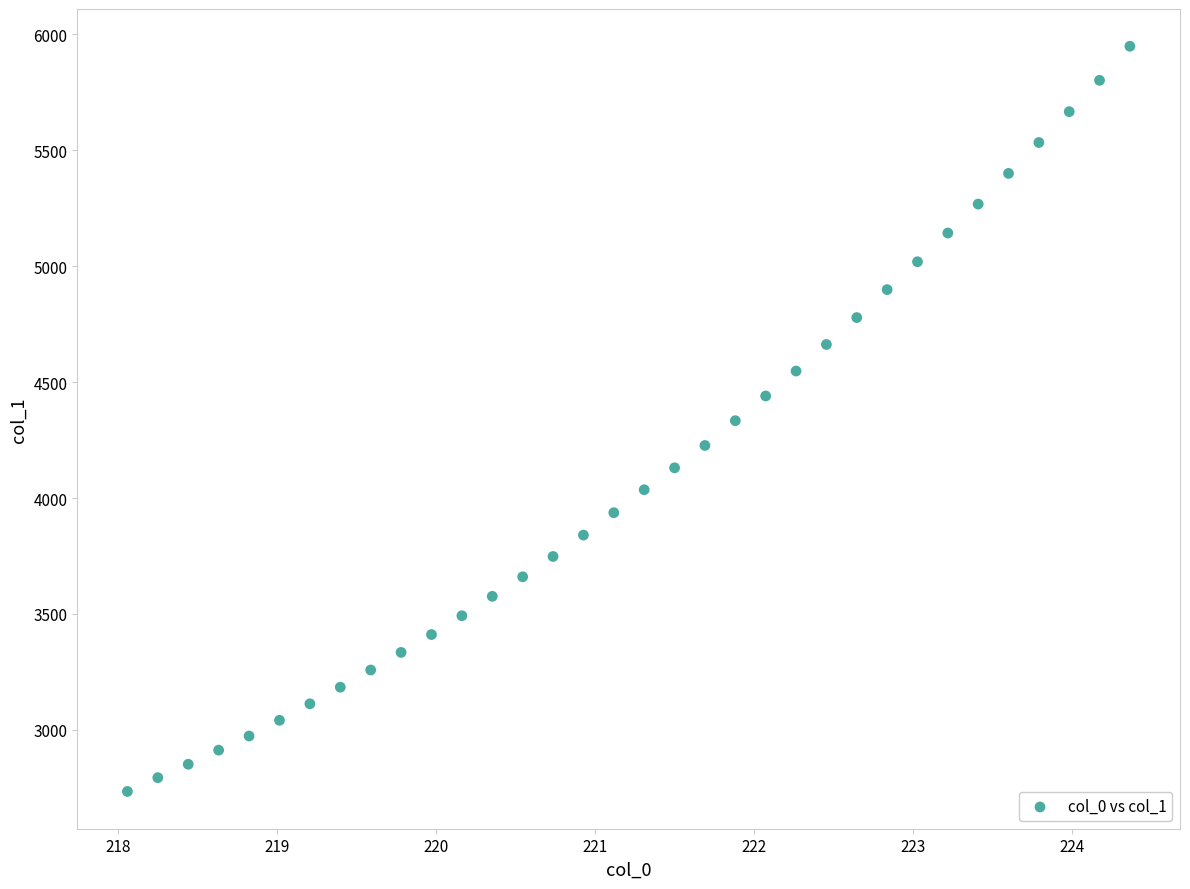

What is the range of X values (max minus min)?

6.3